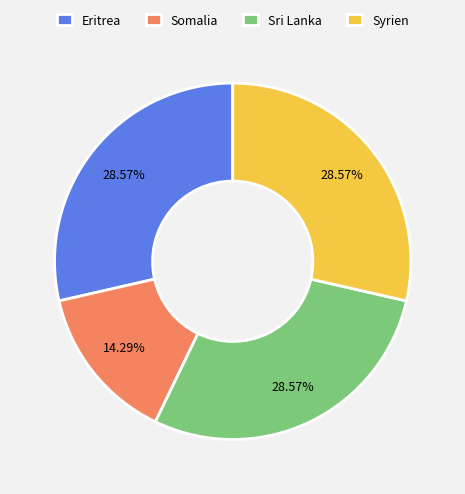

Do Eritrea and Somalia together represent more than half of the pie?

No